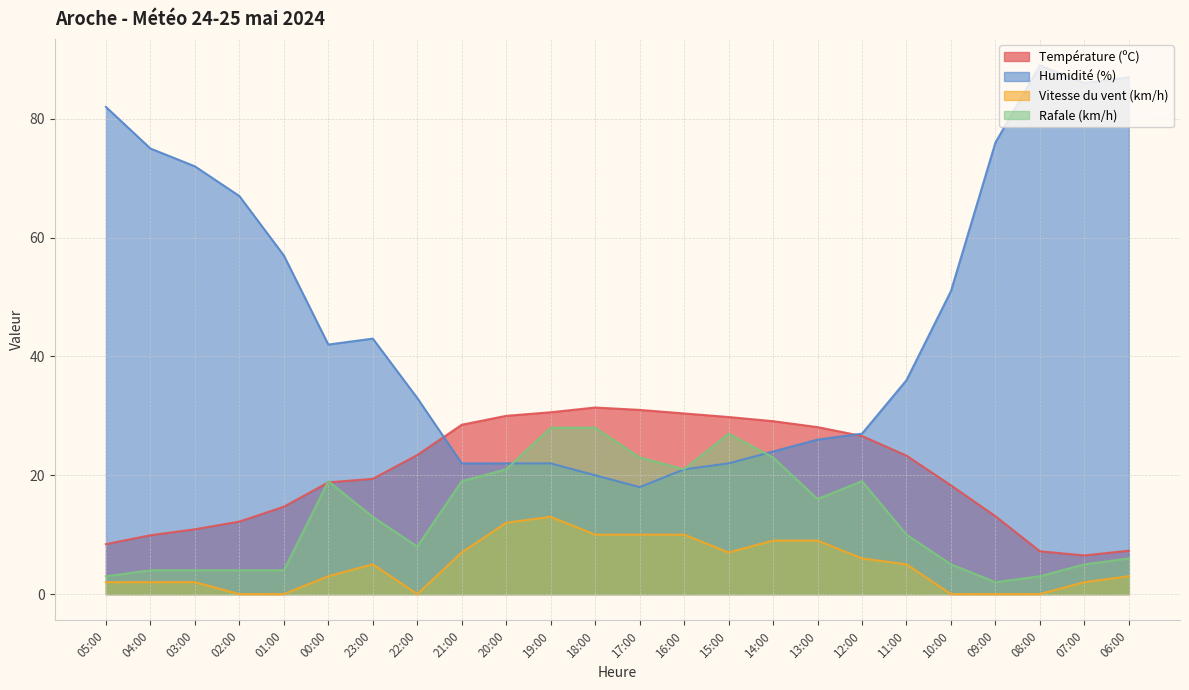

At which category does Température (ºC) reach its first local valley?

07:00